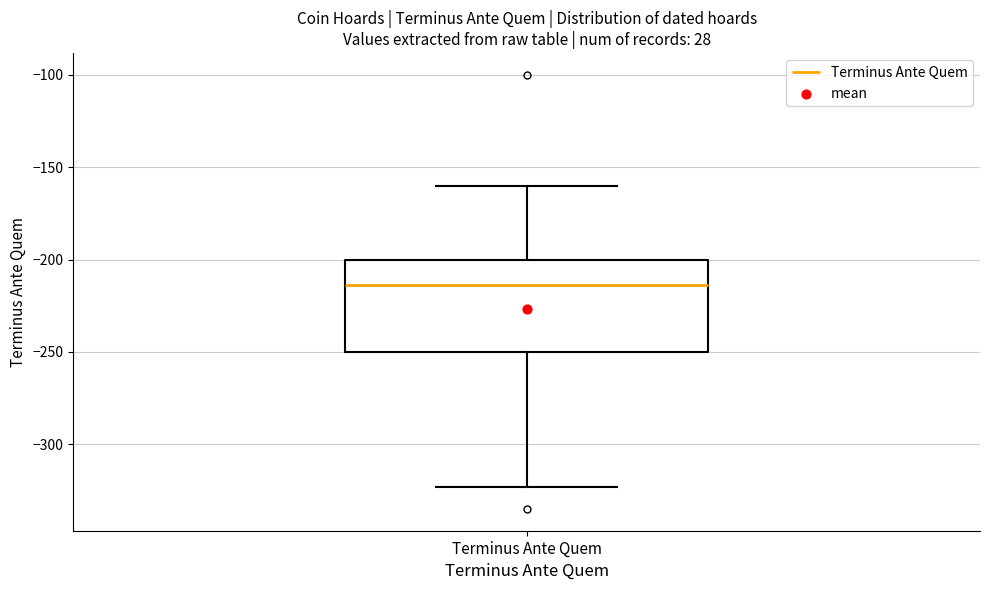

Transcribe this box plot: give where the median line is, the range the box spans, and where the two whiskers end, as read against the y-axis. The values are not printed on the chart, so give them approximately, as read against the axis.

median -215, box -250 to -200, whiskers -325 to -160